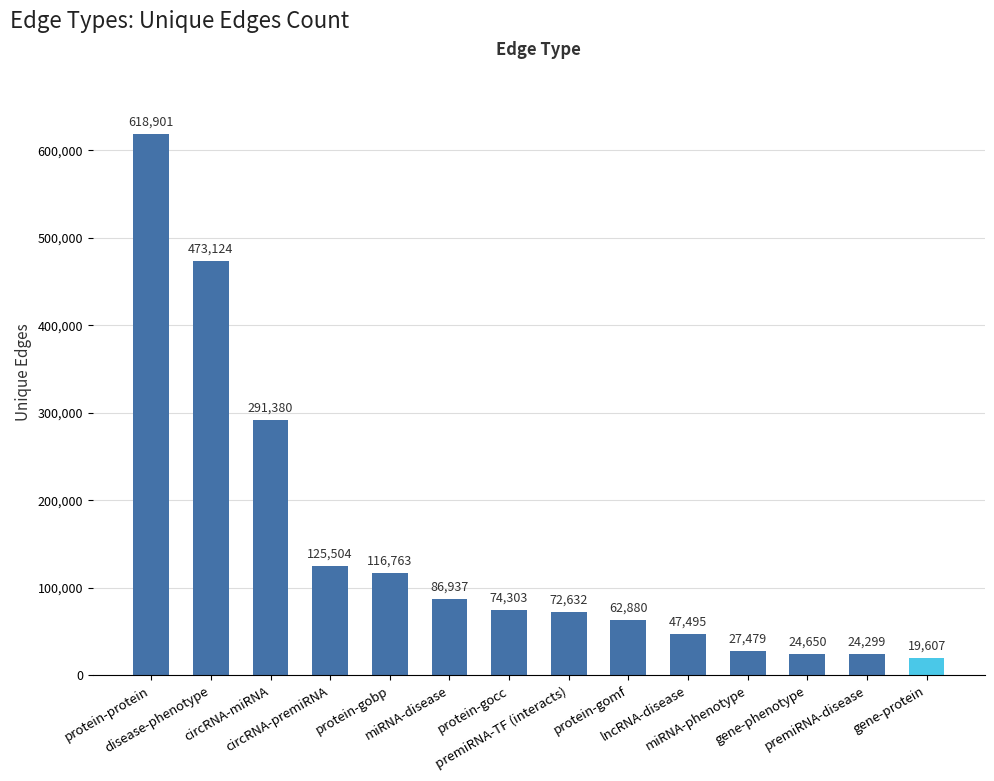

Rank the categories by value from highest to lowest.

protein-protein, disease-phenotype, circRNA-miRNA, circRNA-premiRNA, protein-gobp, miRNA-disease, protein-gocc, premiRNA-TF (interacts), protein-gomf, lncRNA-disease, miRNA-phenotype, gene-phenotype, premiRNA-disease, gene-protein